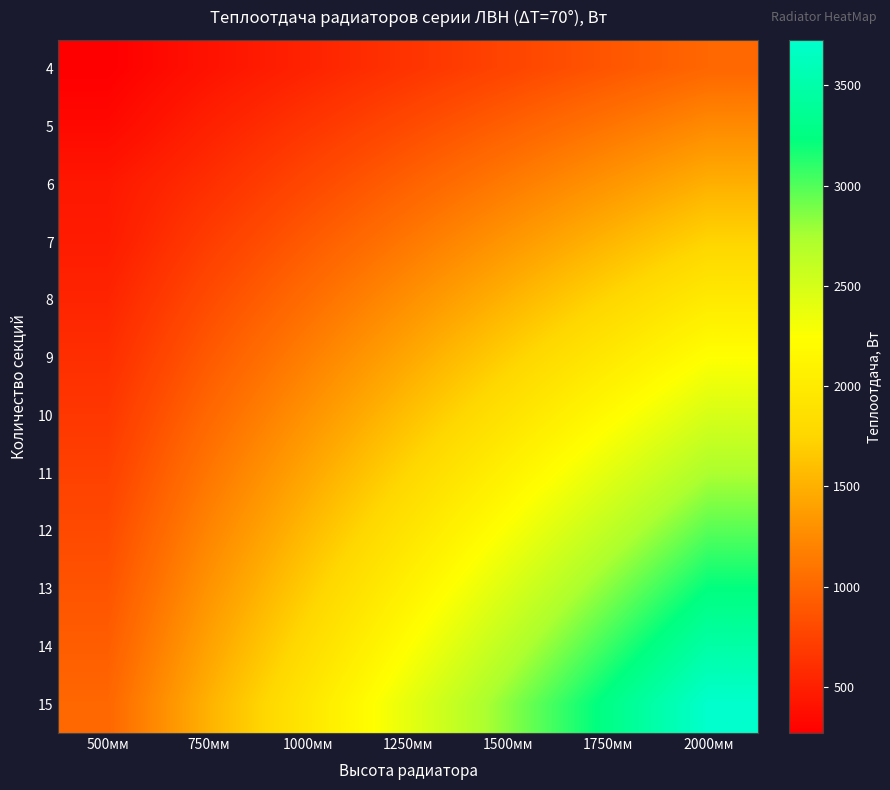

Which category has the lowest value across all series?

500мм